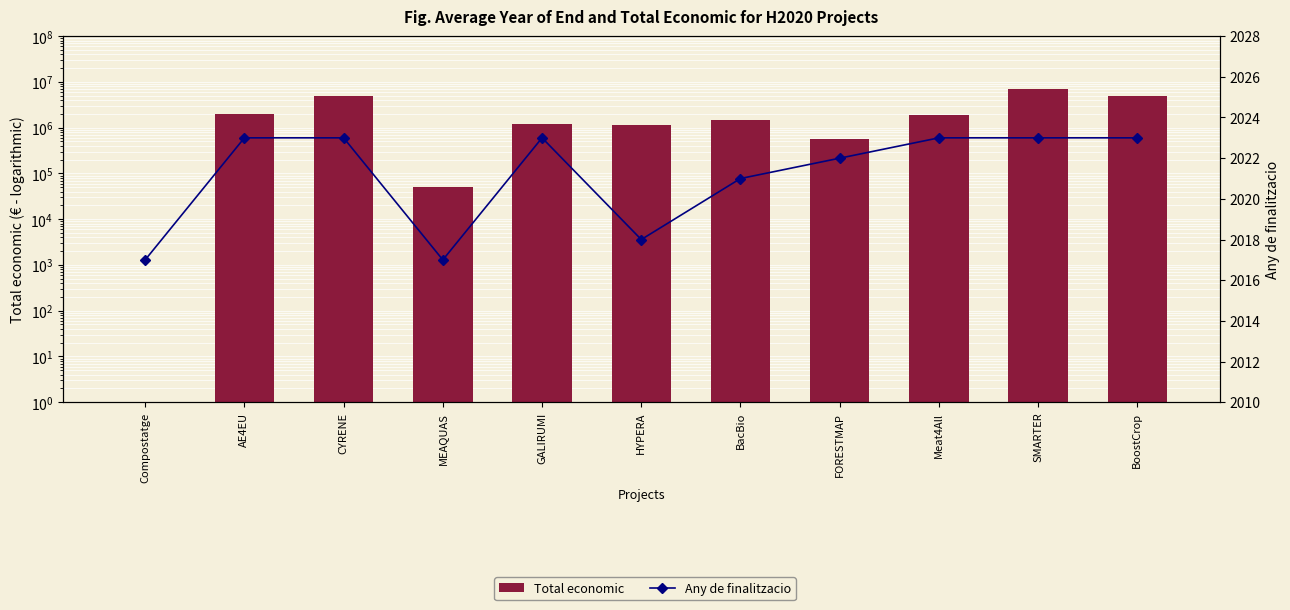

What are all the series names shown in the legend?

Total economic, Any de finalitzacio